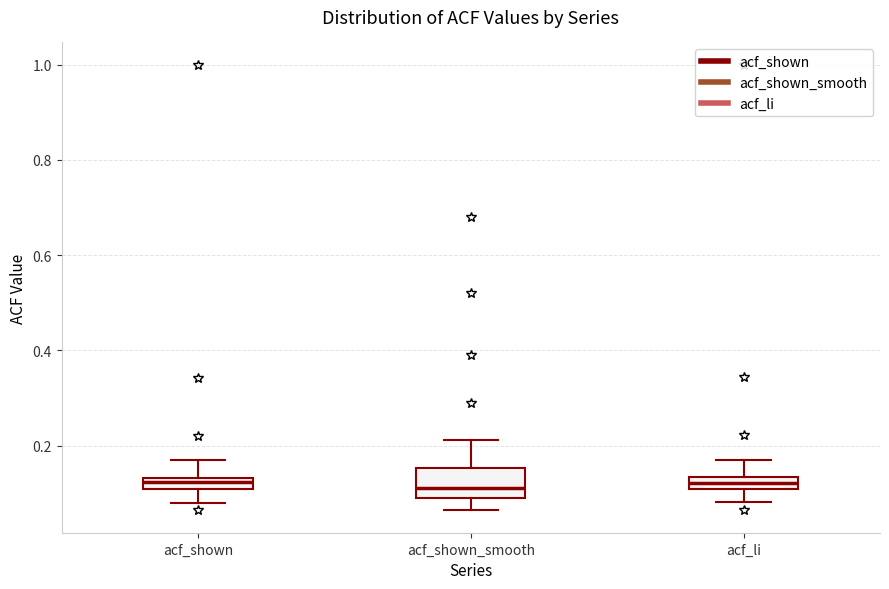

Where is the lower edge of the box for acf_shown_smooth on the y-axis? The values are not printed on the chart, so give them approximately, as read against the axis.

0.08